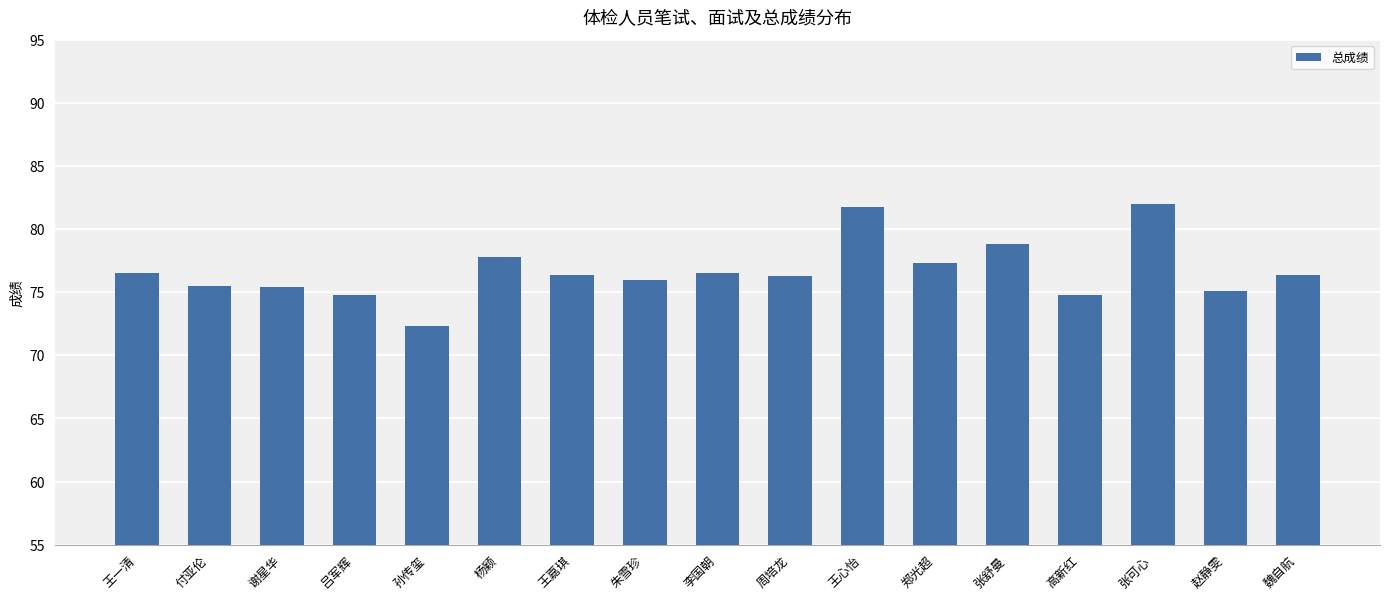

Which label corresponds to the smallest value in the chart?

孙传玺